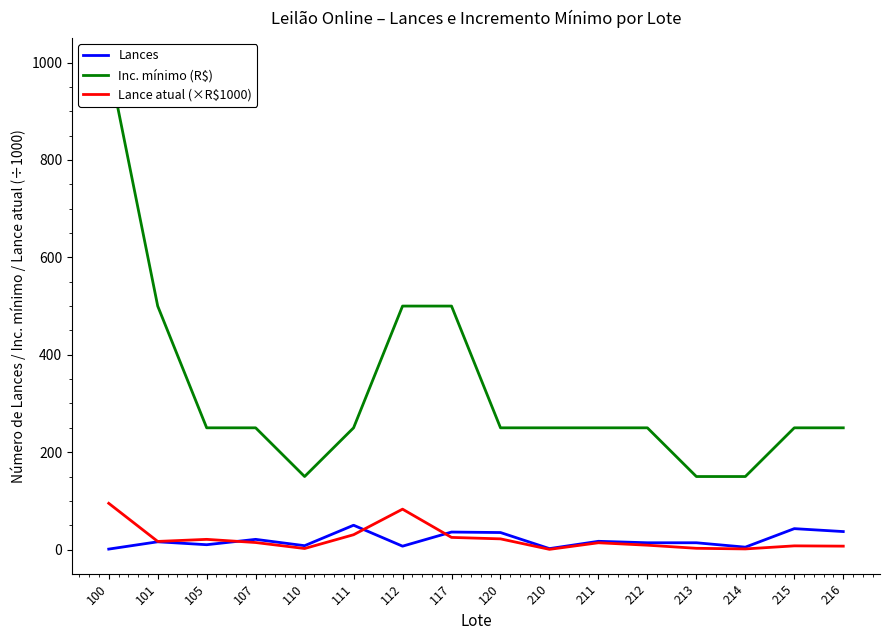

Between 117 and 213, which is larger?

117